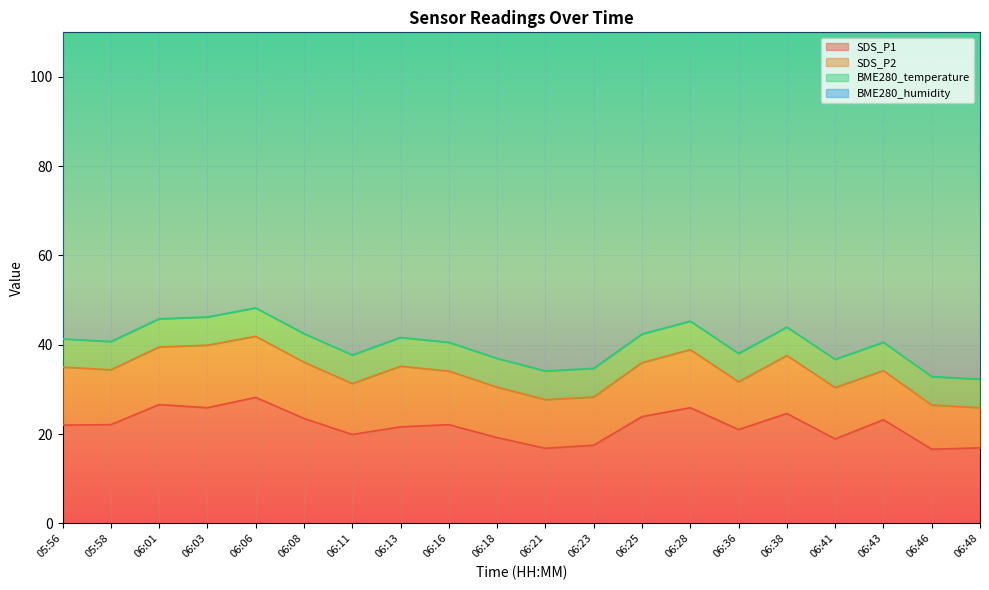

The value of BME280_humidity at 06:28 is 37.5. True or false?

False